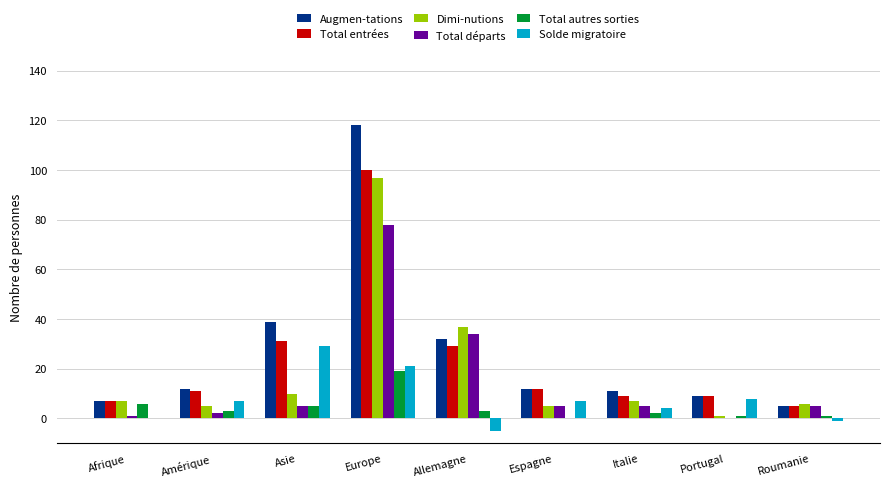

What is the sum of all Total entrées values?

213